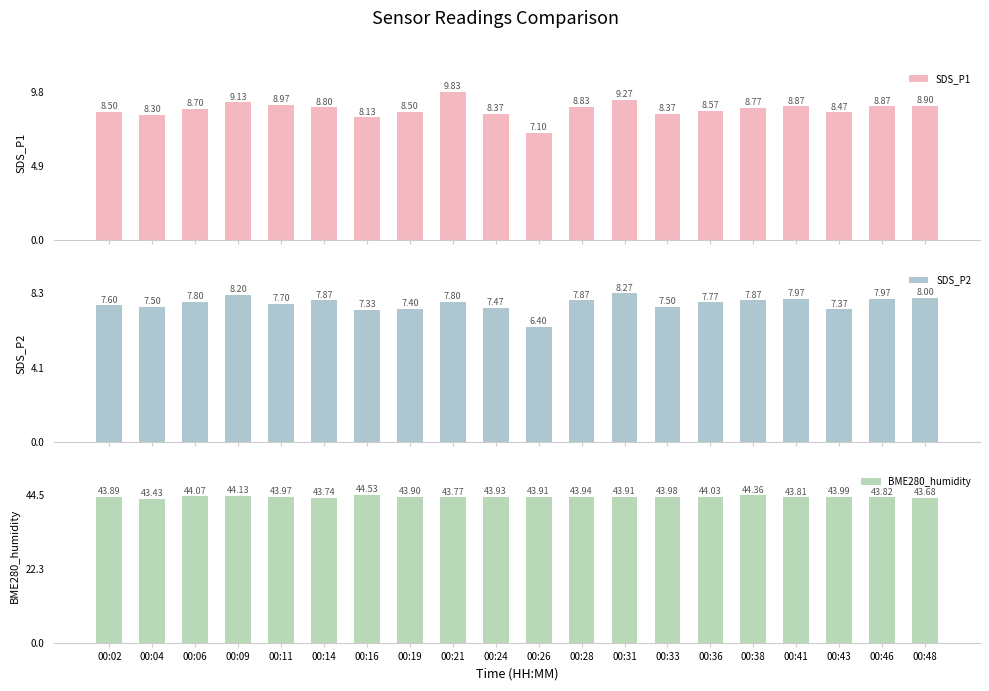

What is the difference between the maximum and minimum values in the BME280_humidity series?

1.1